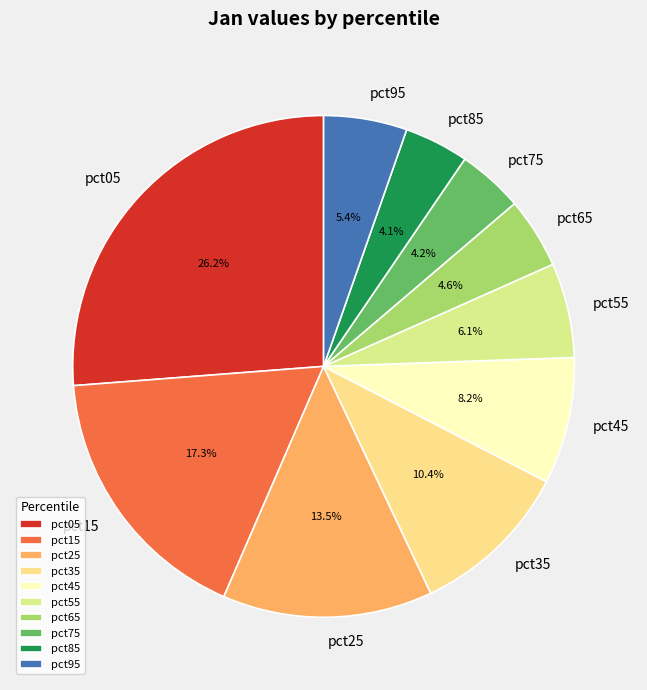

The pct85 slice represents 4% of the pie. True or false?

True